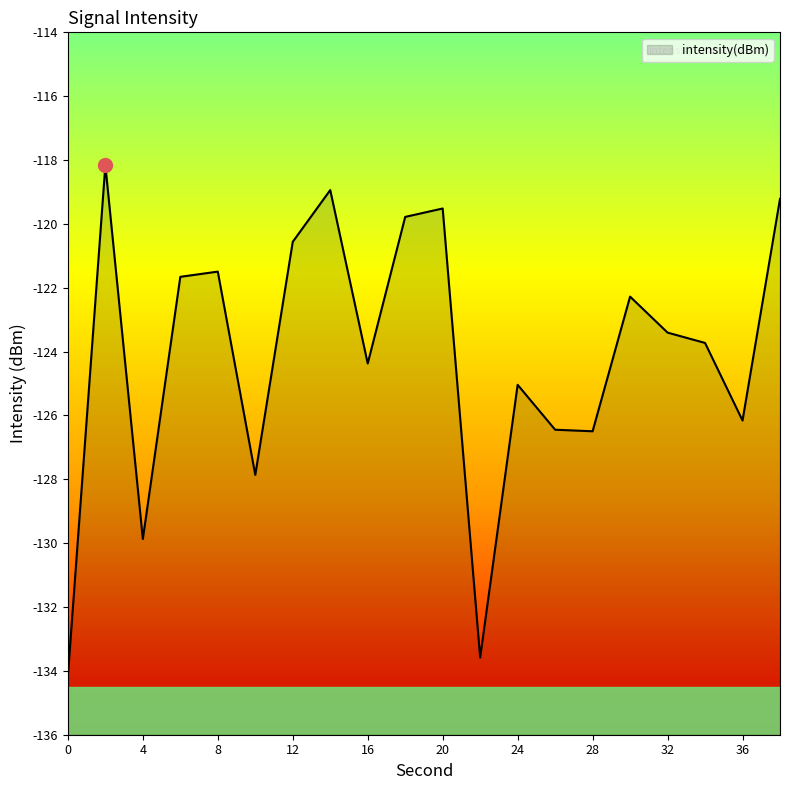

Reading left to right, transcribe all the data shown in this chart.

0=-134.2	2=-118.2	4=-129.9	6=-121.7	8=-121.5	10=-127.9	12=-120.6	14=-118.9	16=-124.4	18=-119.8	20=-119.5	22=-133.6	24=-125.0	26=-126.4	28=-126.5	30=-122.3	32=-123.4	34=-123.7	36=-126.2	38=-119.2